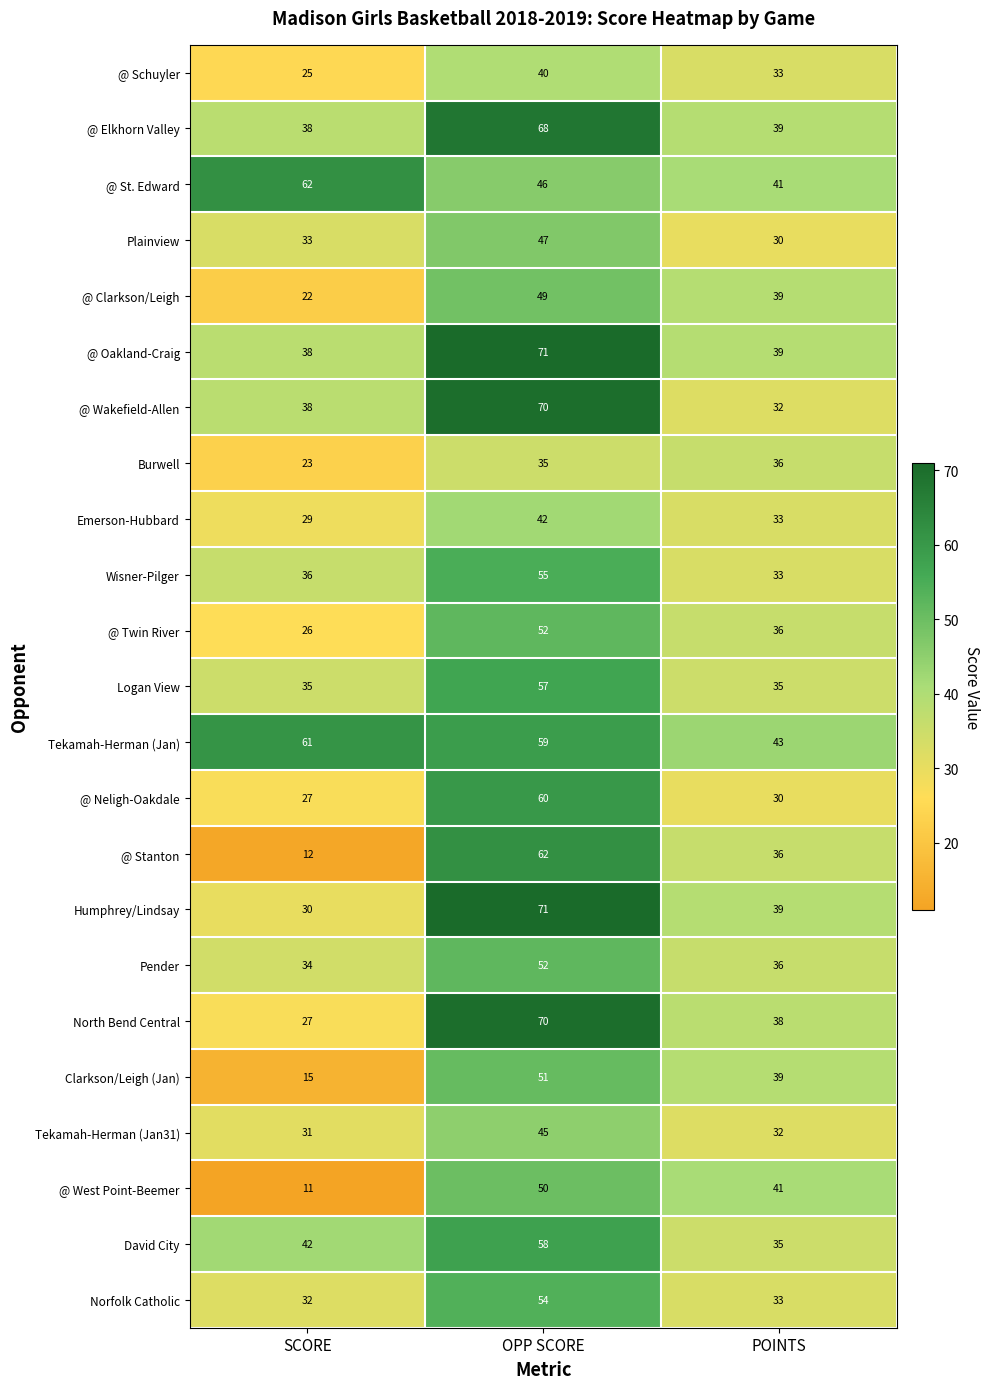

Is it true that @ St. Edward equals 41 at POINTS?

True